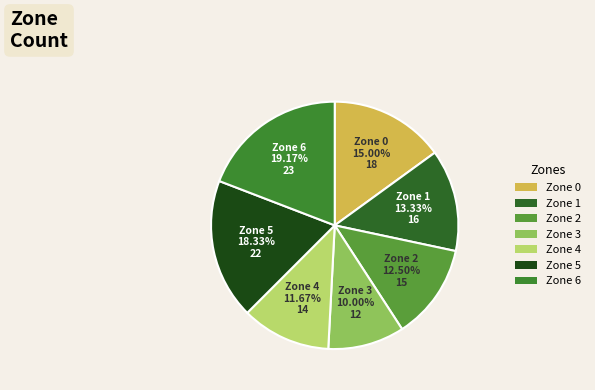

True or false: Zone 6 accounts for 19% of the total.

True